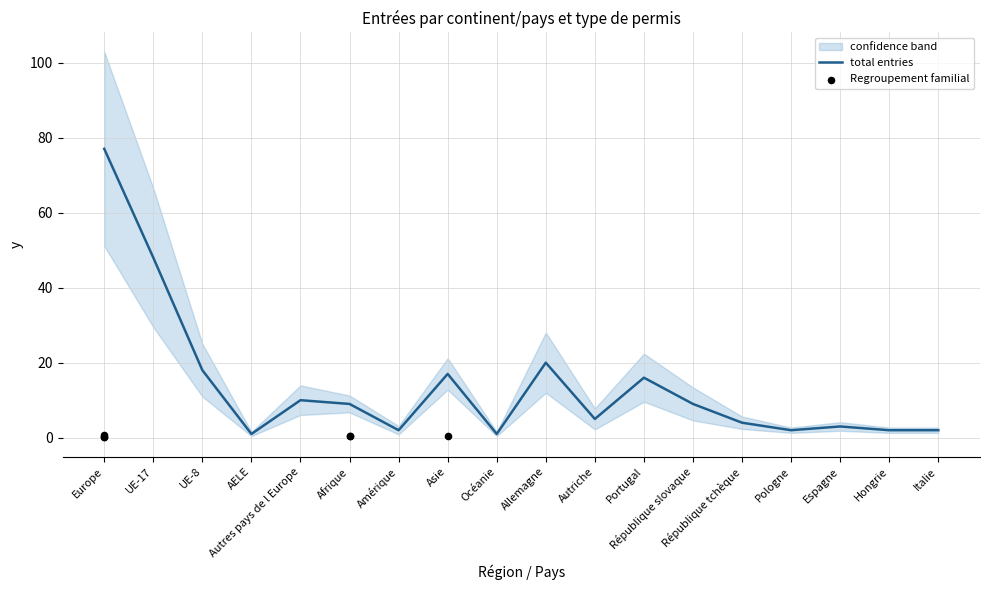

Approximately how many times larger is the value at Hongrie compared to Italie?

1.0